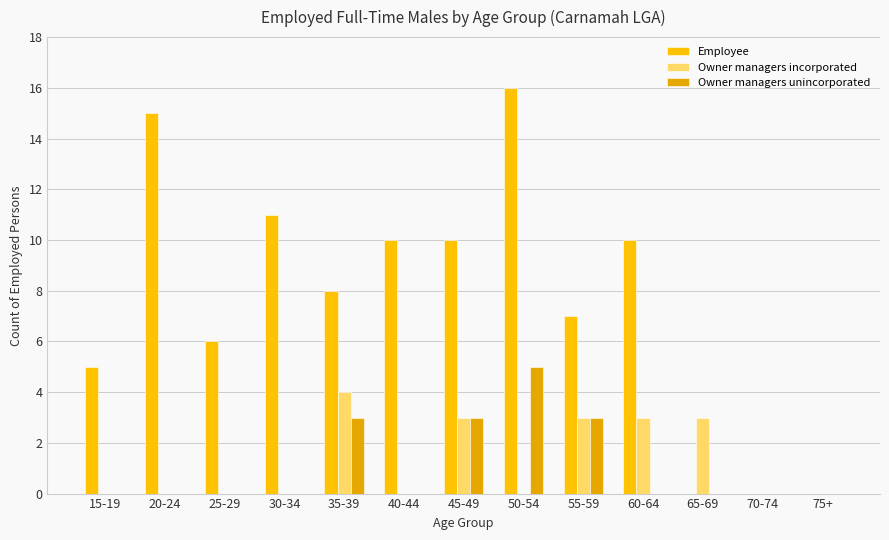

Between 65-69 and 70-74, which series saw the biggest shift?

Owner managers incorporated